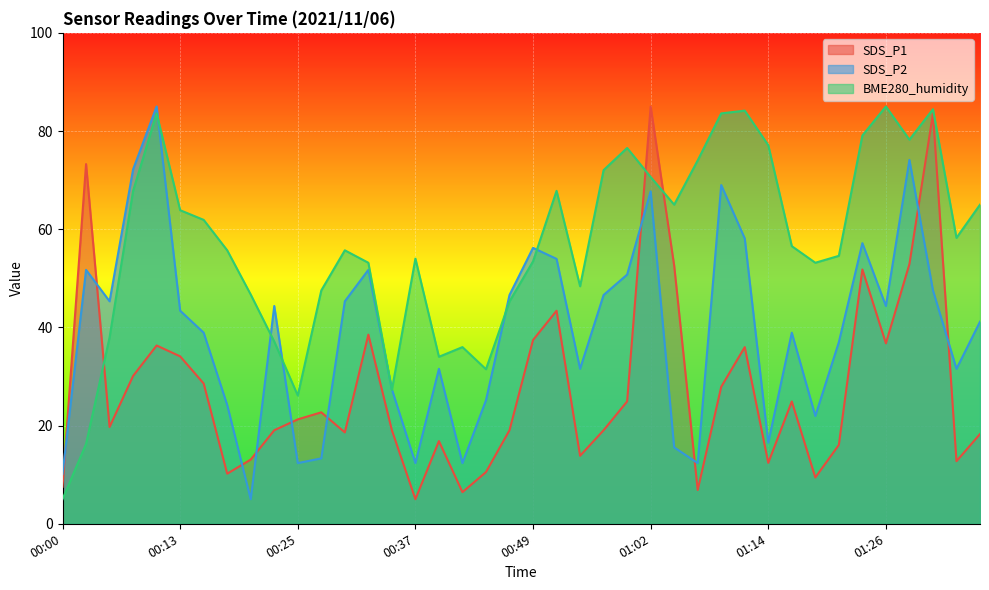

The SDS_P1 series shows 33.8 at 00:25. True or false?

False